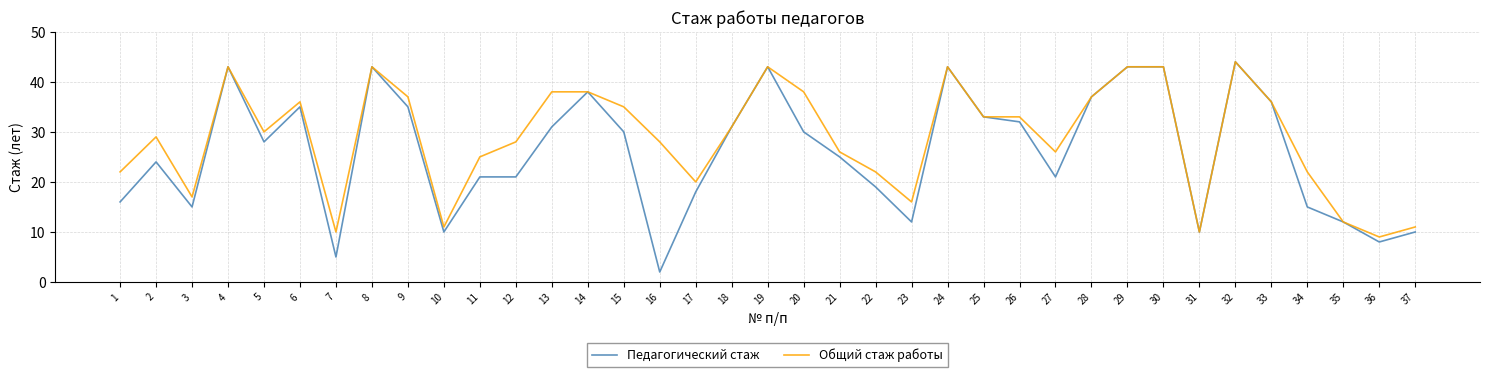

What is the sum of the Общий стаж работы values at 9 and 1?

59